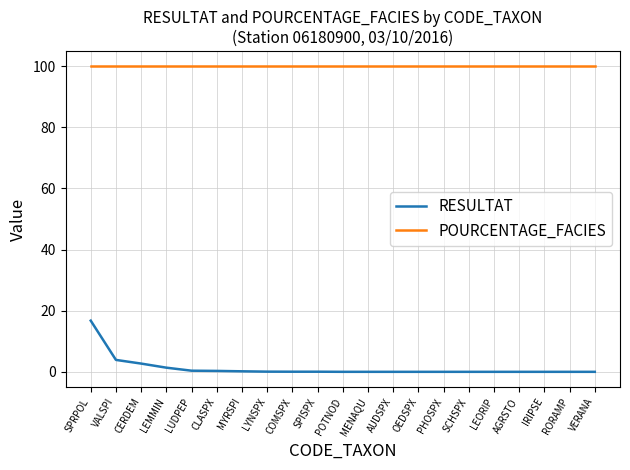

What is the maximum value for POURCENTAGE_FACIES?

100.0